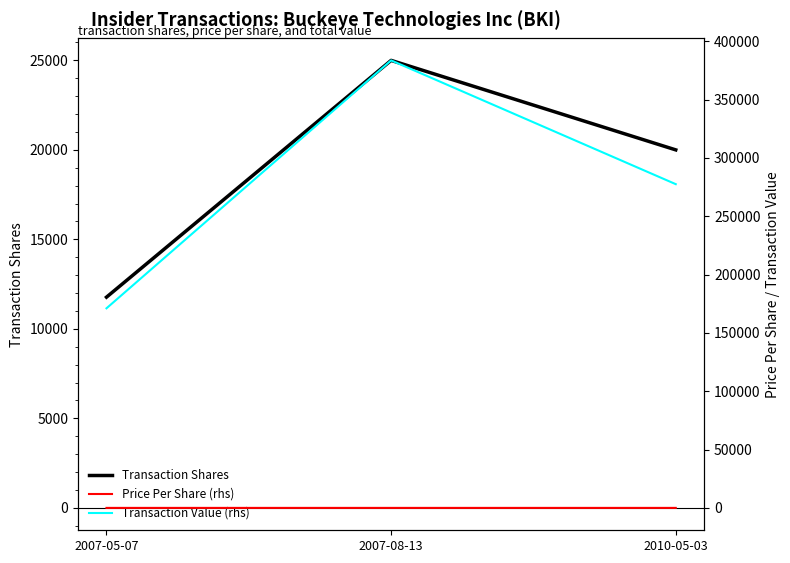

What is the difference between the Transaction Value (rhs) values at 2007-05-07 and 2010-05-03?

106402.0